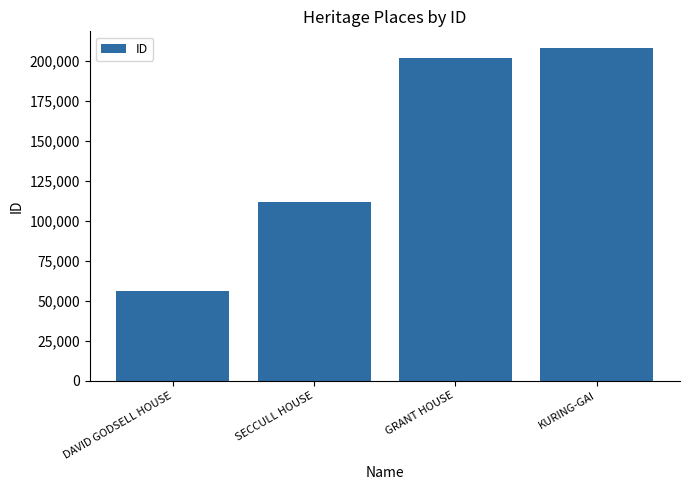

Reading right to left, transcribe all the data shown in this chart.

KURING-GAI=208328	GRANT HOUSE=202036	SECCULL HOUSE=112134	DAVID GODSELL HOUSE=55876